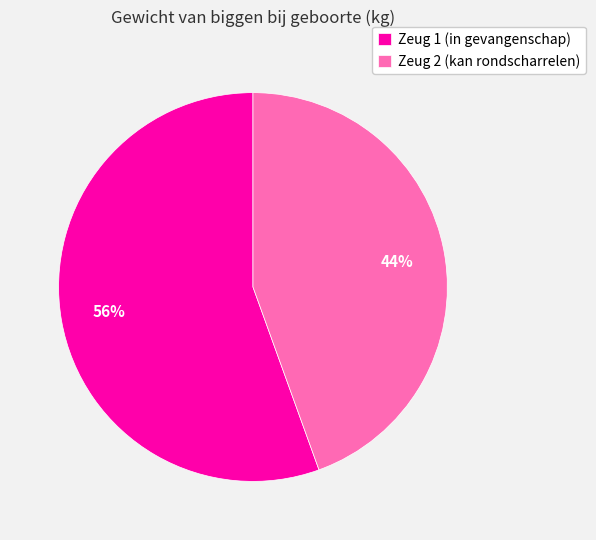

What is the largest slice in the pie chart?

Zeug 1 (in gevangenschap)